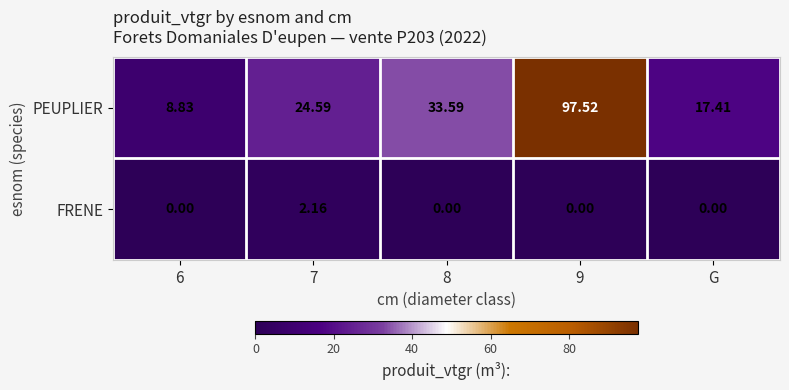

Which series has the widest spread of values?

PEUPLIER